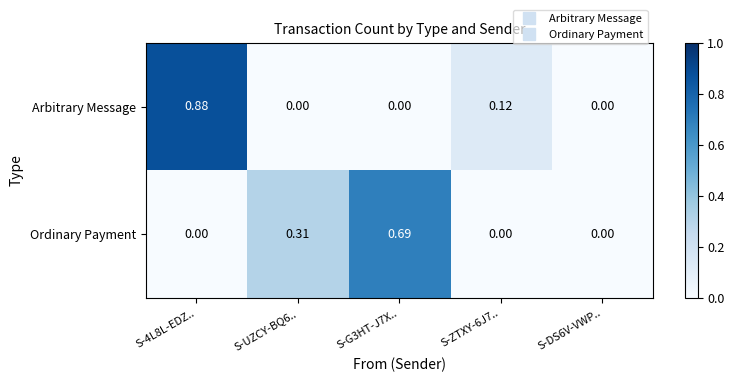

Which series has the largest range (max minus min)?

Arbitrary Message